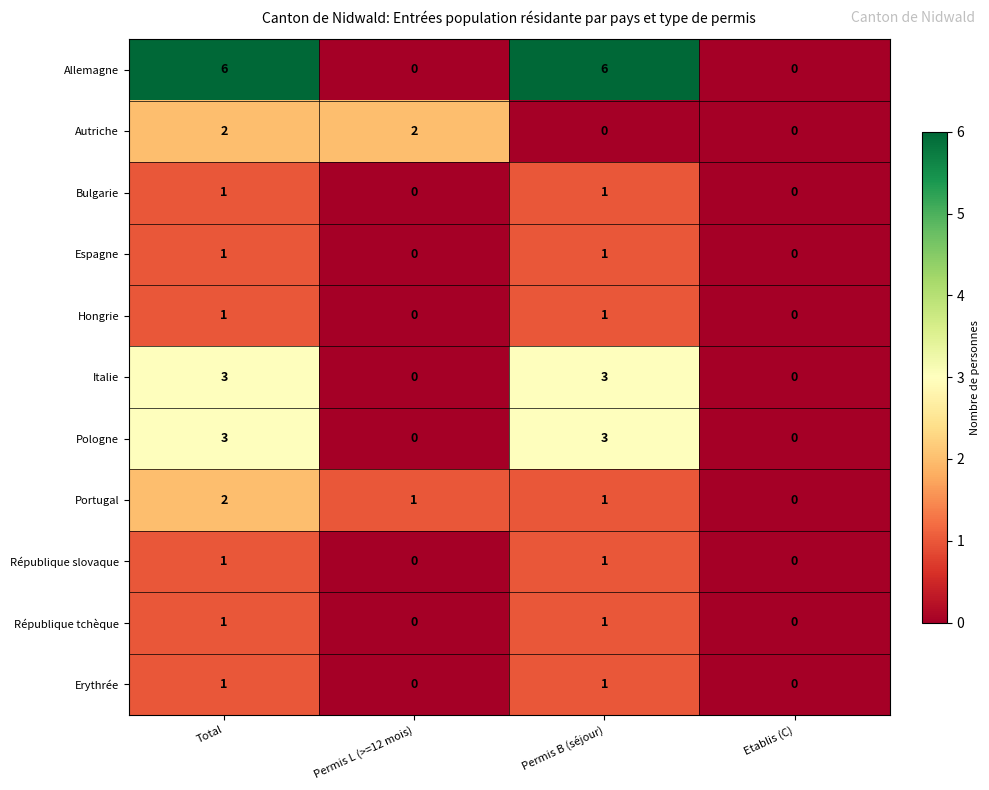

Which series has the widest spread of values?

Allemagne